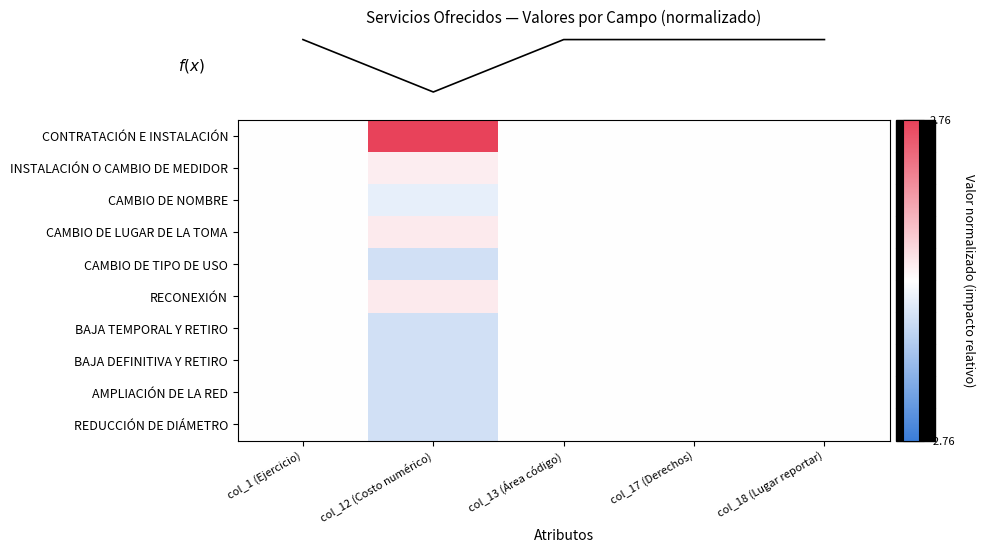

Which series has the largest total across all categories?

row_0